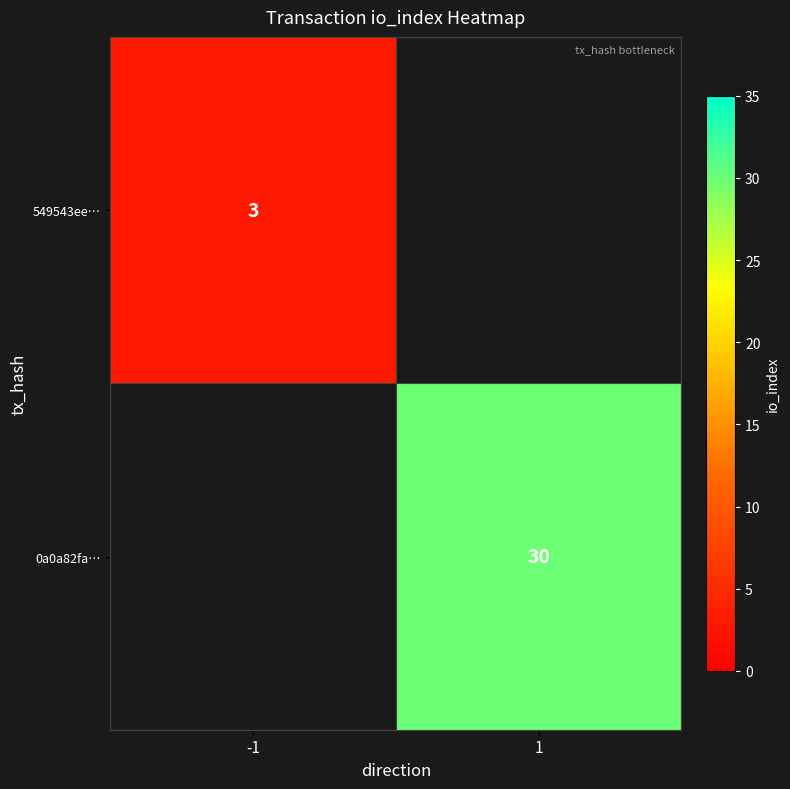

The 549543ee… series shows 3 at -1. True or false?

True